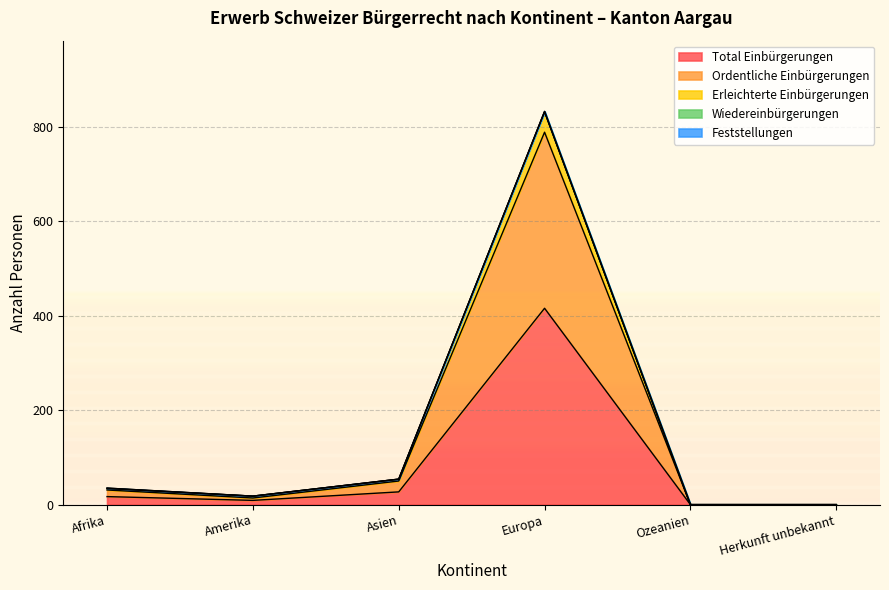

At which category is the sum across all series the highest?

Europa